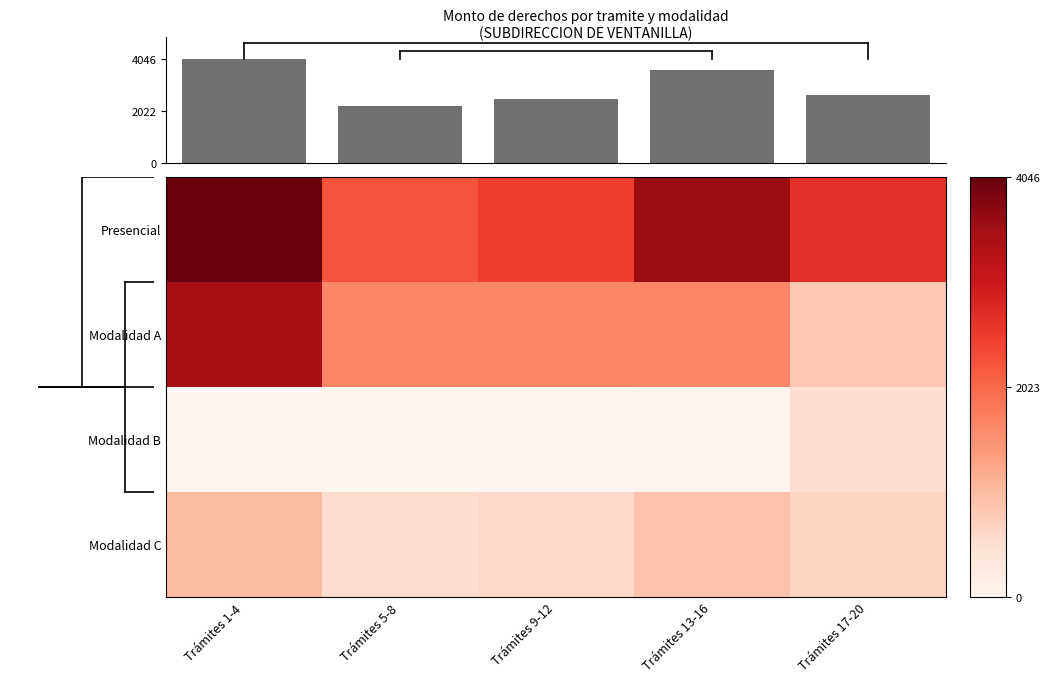

What is the spread (max minus min) of values at Trámites 17-20?

2141.0